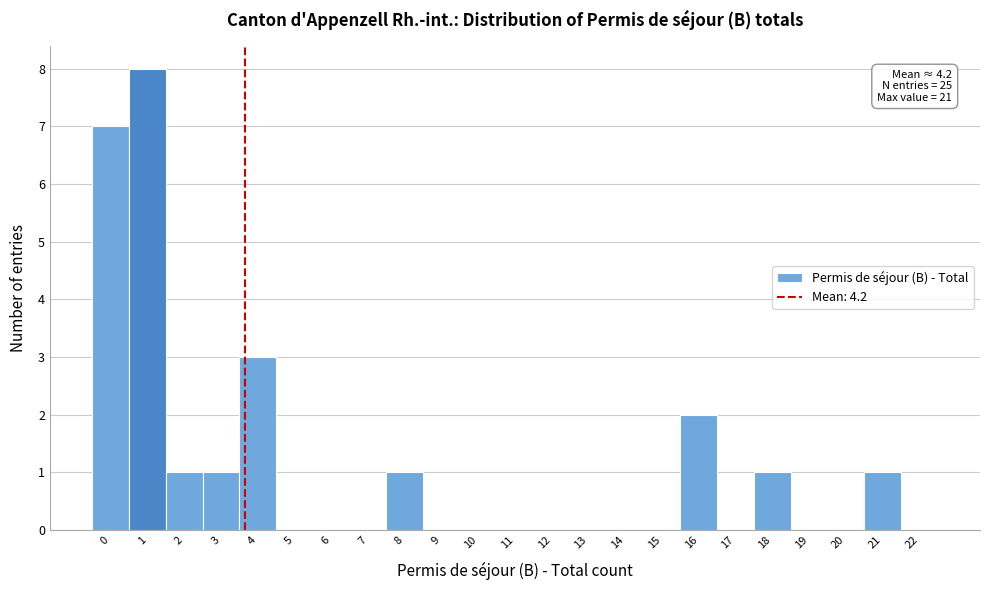

Reading left to right, extract all data points from this chart.

0=7	1=8	2=1	3=1	4=3	5=0	6=0	7=0	8=1	9=0	10=0	11=0	12=0	13=0	14=0	15=0	16=2	17=0	18=1	19=0	20=0	21=1	22=0